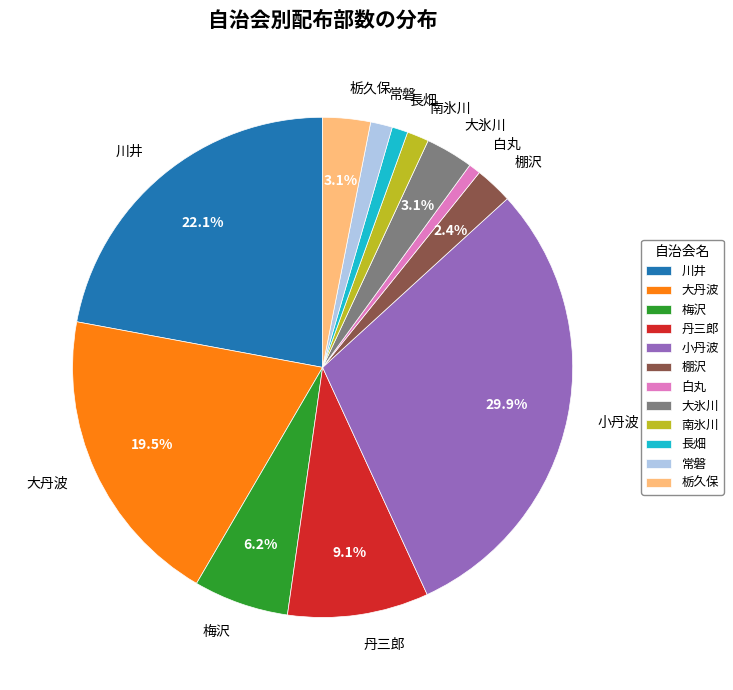

To the nearest percent, what is the difference between the 大丹波 and 南氷川 slice percentages?

18%